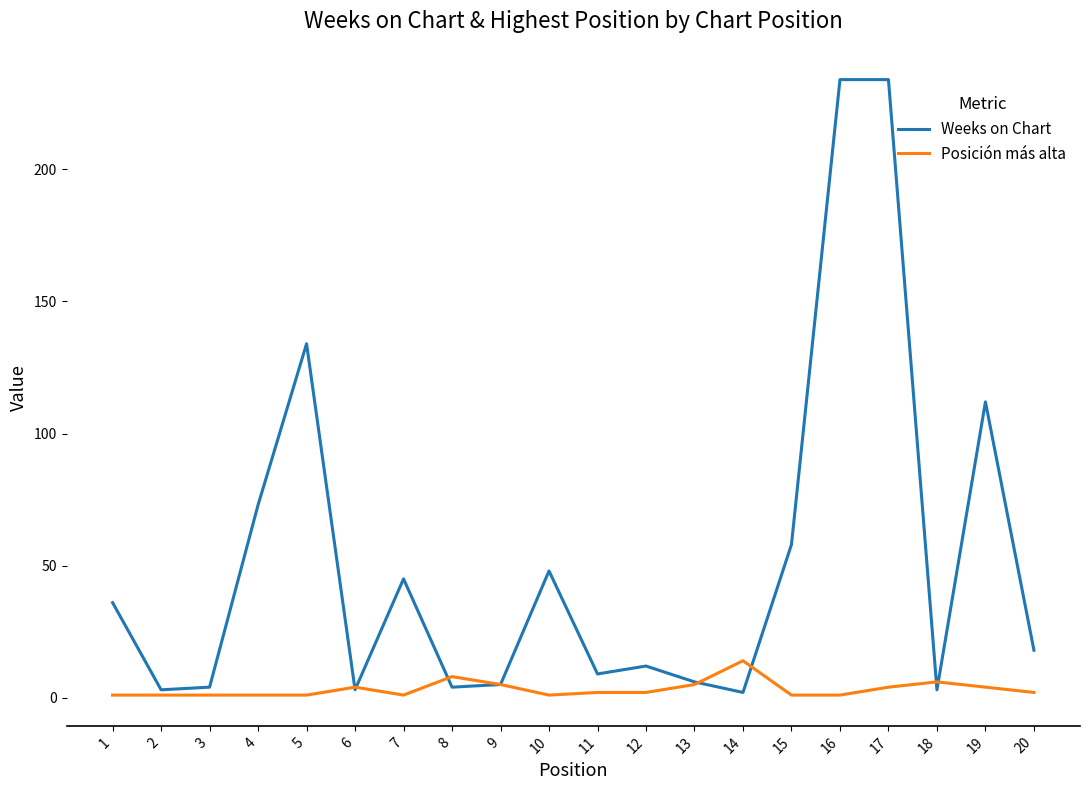

Which series changed the most between 7 and 16?

Weeks on Chart